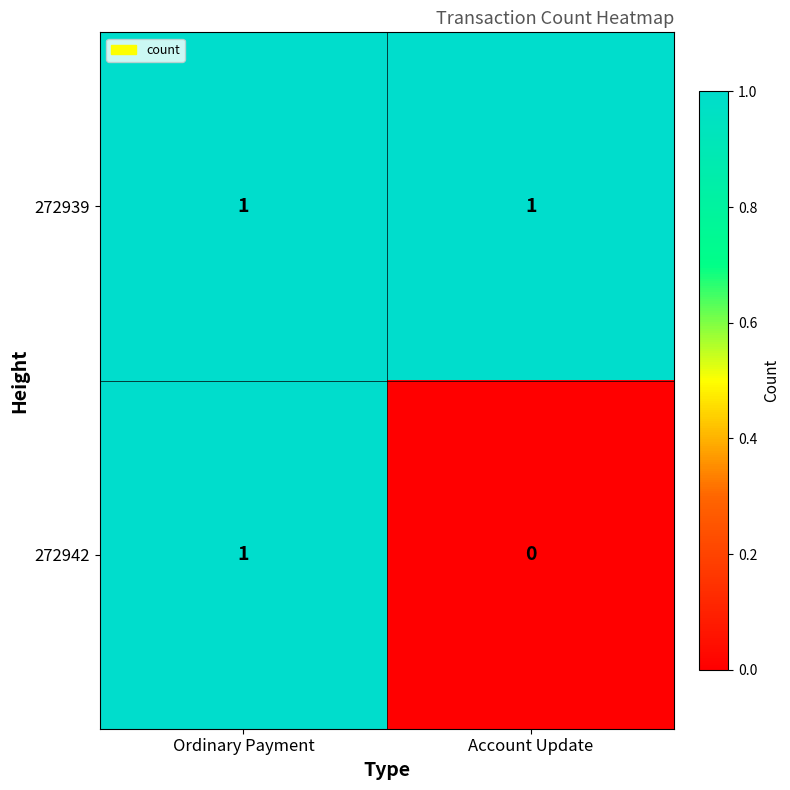

At which category does the chart reach its minimum across all series?

Account Update